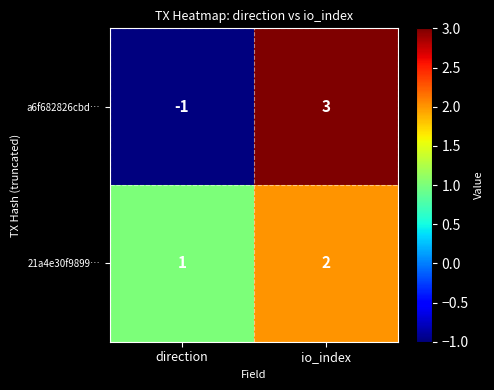

Rank the series at direction from highest to lowest value.

21a4e30f9899…, a6f682826cbd…